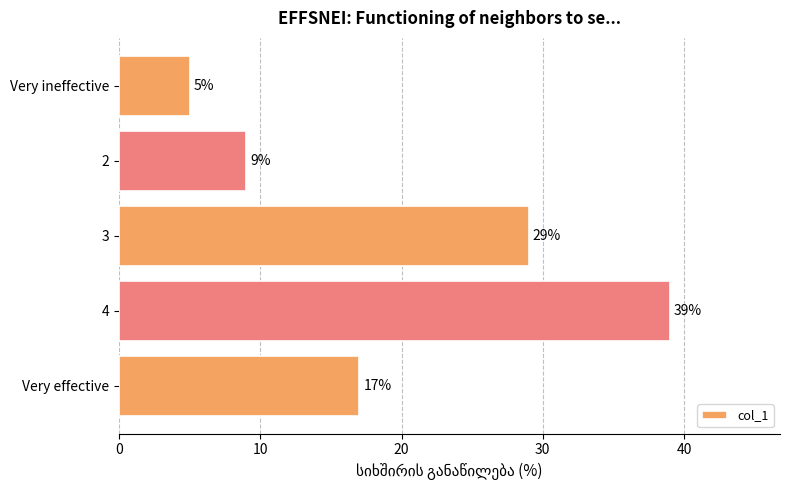

Which label corresponds to the largest value in the chart?

4